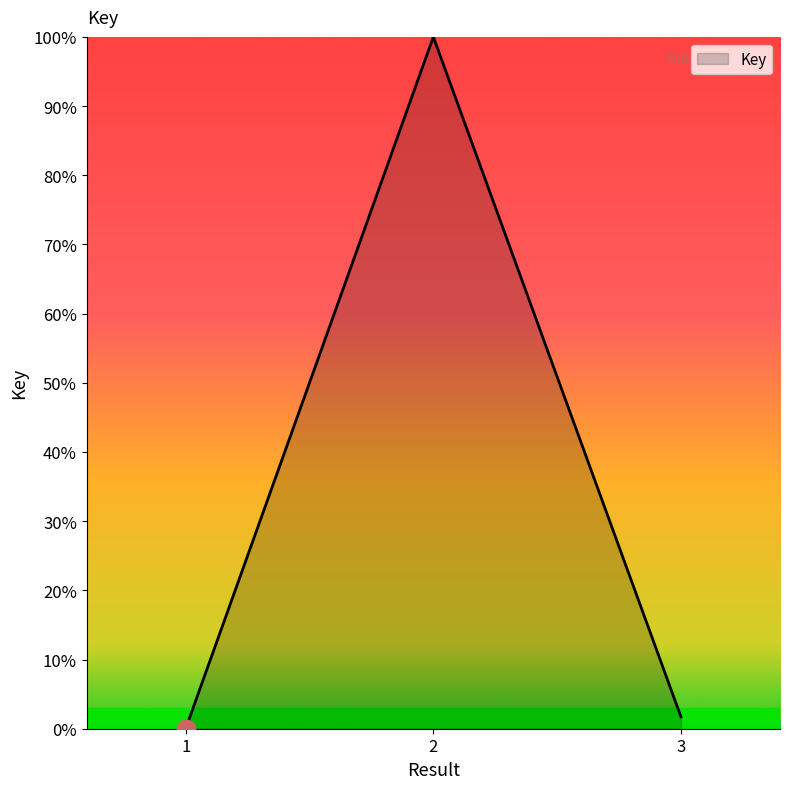

Between 3 and 1, which is larger?

3